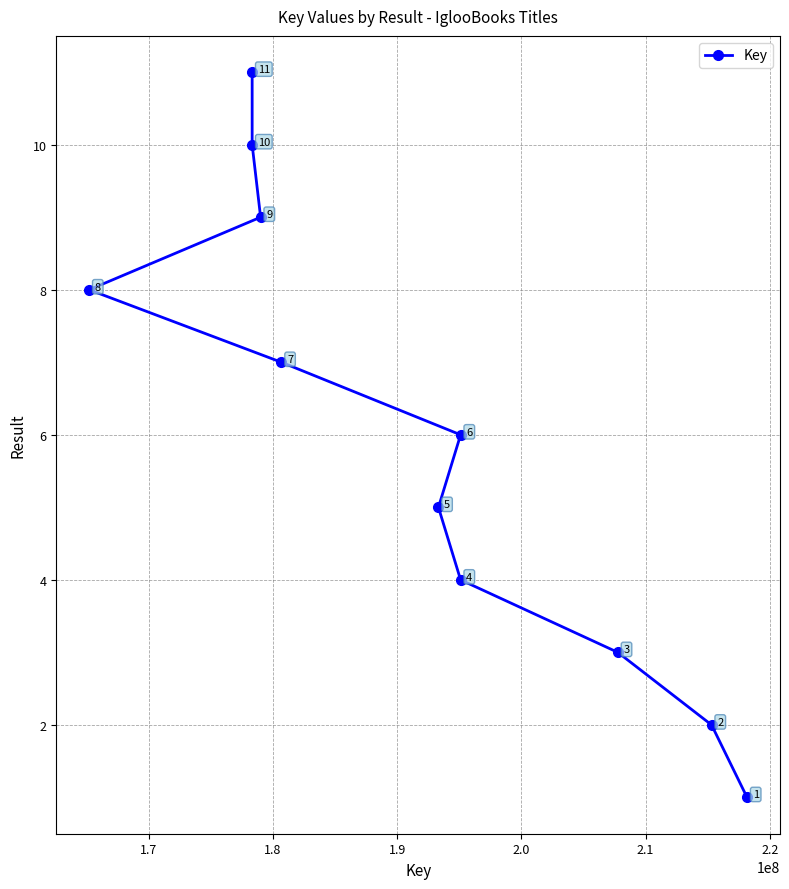

What is the difference between the maximum and minimum values?

10